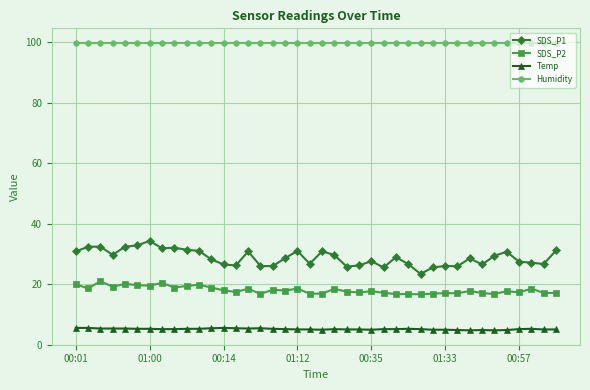

True or false: SDS_P2 and Humidity intersect in this chart.

False